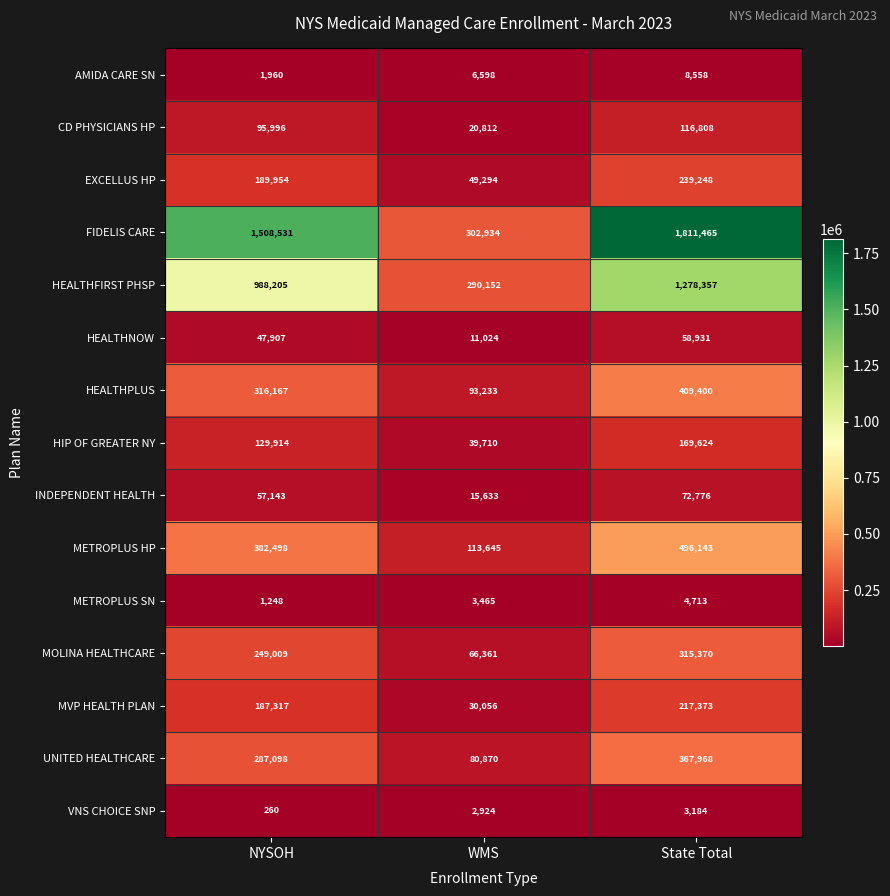

What is the spread (max minus min) of values at NYSOH?

1508271